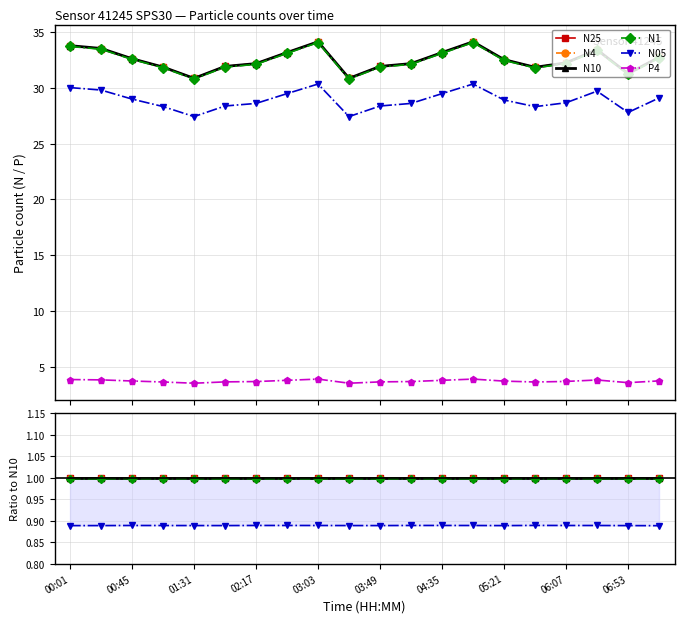

Where is N4 nearest to the value 0?

03:49